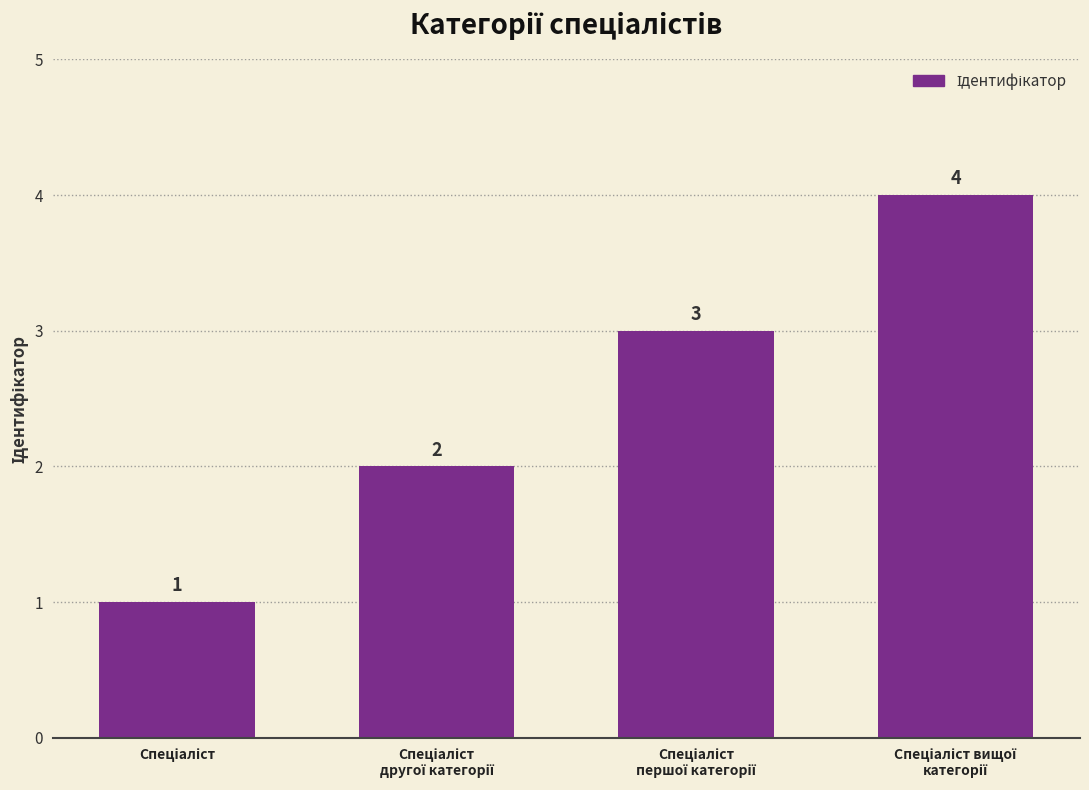

What is the maximum value shown in the chart?

4